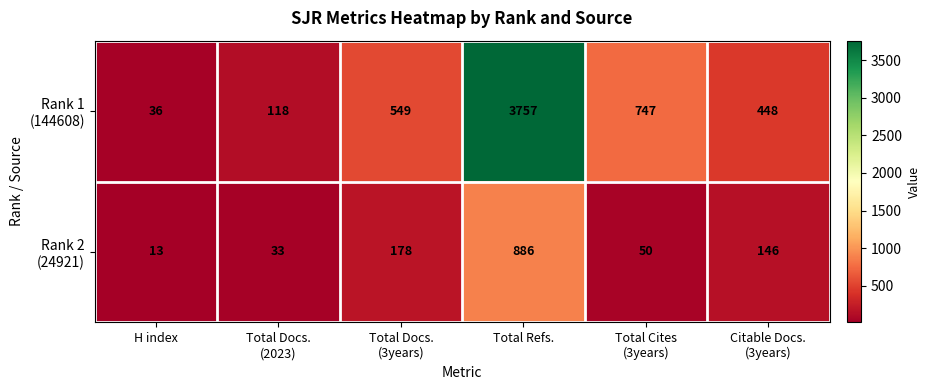

At which category does the chart reach its peak across all series?

Total Refs.